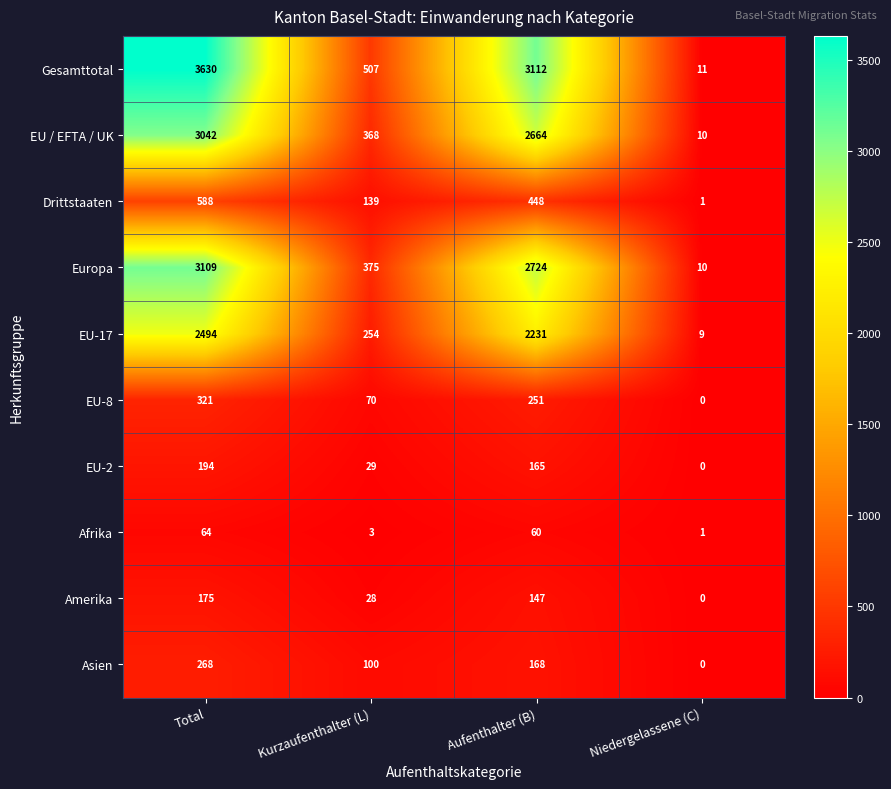

How many values in the Asien series are below 168?

2